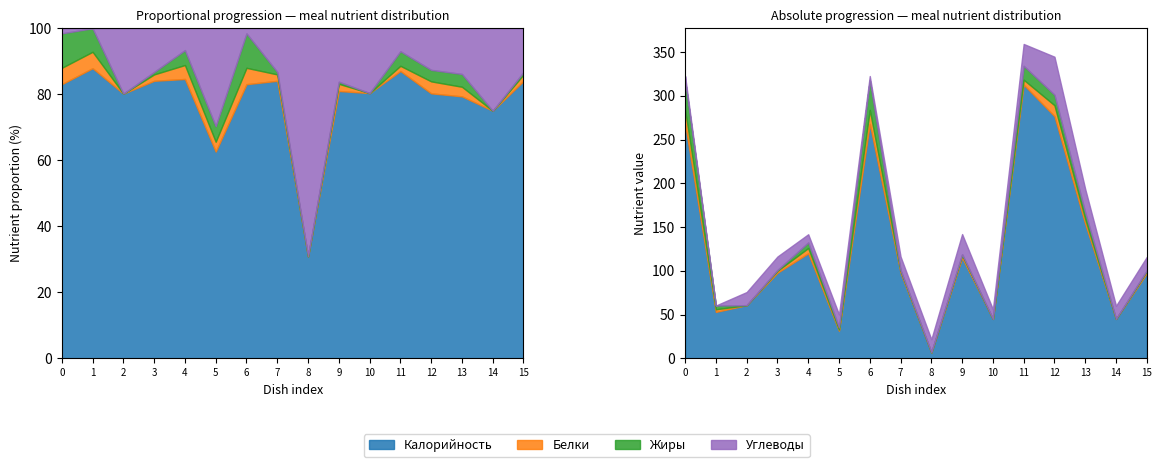

How many lines are shown in the chart?

4